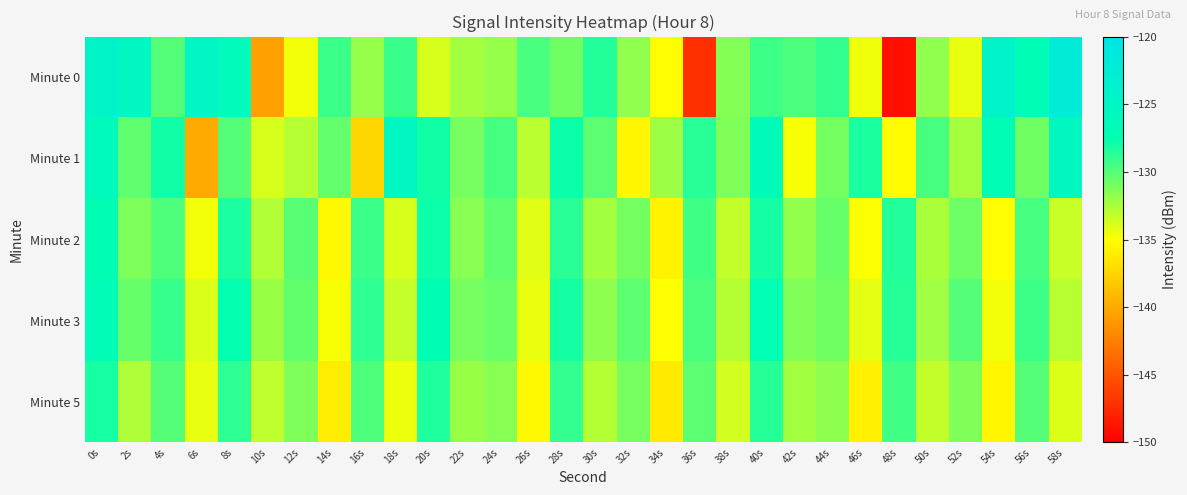

Reading right to left, extract all data points from this chart.

Minute 0: 58s=-122.0	56s=-127.0	54s=-124.3	52s=-134.3	50s=-131.7	48s=-149.0	46s=-134.5	44s=-129.0	42s=-129.7	40s=-129.3	38s=-131.4	36s=-147.2	34s=-135.0	32s=-131.8	30s=-128.5	28s=-130.8	26s=-129.7	24s=-131.9	22s=-132.3	20s=-133.8	18s=-129.2	16s=-131.9	14s=-129.2	12s=-134.6	10s=-140.6	8s=-126.4	6s=-125.0	4s=-130.0	2s=-125.3	0s=-124.3
Minute 1: 58s=-125.5	56s=-130.8	54s=-127.1	52s=-132.4	50s=-129.6	48s=-135.2	46s=-128.3	44s=-130.9	42s=-134.8	40s=-126.4	38s=-131.3	36s=-128.7	34s=-132.1	32s=-135.5	30s=-130.2	28s=-127.8	26s=-133.0	24s=-129.5	22s=-131.0	20s=-128.0	18s=-125.3	16s=-137.3	14s=-130.5	12s=-132.9	10s=-133.8	8s=-130.0	6s=-140.0	4s=-128.0	2s=-130.4	0s=-125.9
Minute 2: 58s=-133.4	56s=-129.6	54s=-135.1	52s=-130.7	50s=-132.5	48s=-128.5	46s=-134.9	44s=-130.5	42s=-131.8	40s=-128.1	38s=-133.2	36s=-129.4	34s=-135.7	32s=-130.9	30s=-132.3	28s=-128.7	26s=-134.1	24s=-130.3	22s=-131.5	20s=-127.9	18s=-133.8	16s=-129.2	14s=-135.4	12s=-130.1	10s=-132.7	8s=-128.3	6s=-134.6	4s=-129.8	2s=-131.2	0s=-127.5
Minute 3: 58s=-132.9	56s=-129.3	54s=-134.6	52s=-130.0	50s=-132.2	48s=-128.6	46s=-134.2	44s=-130.8	42s=-131.3	40s=-127.4	38s=-132.8	36s=-129.7	34s=-135.0	32s=-130.2	30s=-131.7	28s=-128.1	26s=-134.4	24s=-130.6	22s=-131.0	20s=-127.2	18s=-133.3	16s=-128.9	14s=-134.8	12s=-130.4	10s=-132.0	8s=-127.6	6s=-133.9	4s=-129.1	2s=-130.5	0s=-126.8
Minute 5: 58s=-134.0	56s=-130.0	54s=-135.5	52s=-131.3	50s=-133.2	48s=-129.4	46s=-135.8	44s=-131.7	42s=-132.3	40s=-128.6	38s=-133.7	36s=-130.2	34s=-136.2	32s=-131.0	30s=-132.8	28s=-129.0	26s=-135.3	24s=-131.5	22s=-132.0	20s=-128.4	18s=-134.5	16s=-129.8	14s=-136.0	12s=-131.2	10s=-133.1	8s=-128.8	6s=-134.3	4s=-130.0	2s=-132.6	0s=-128.2